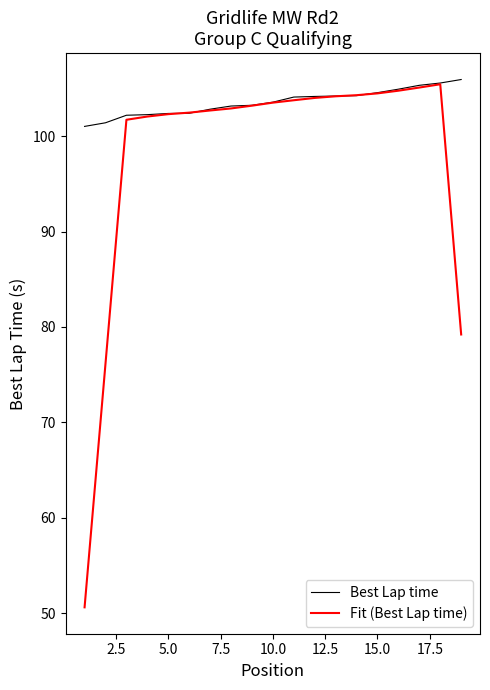

Rank the series by their average value, from highest to lowest.

Best Lap time, Fit (Best Lap time)